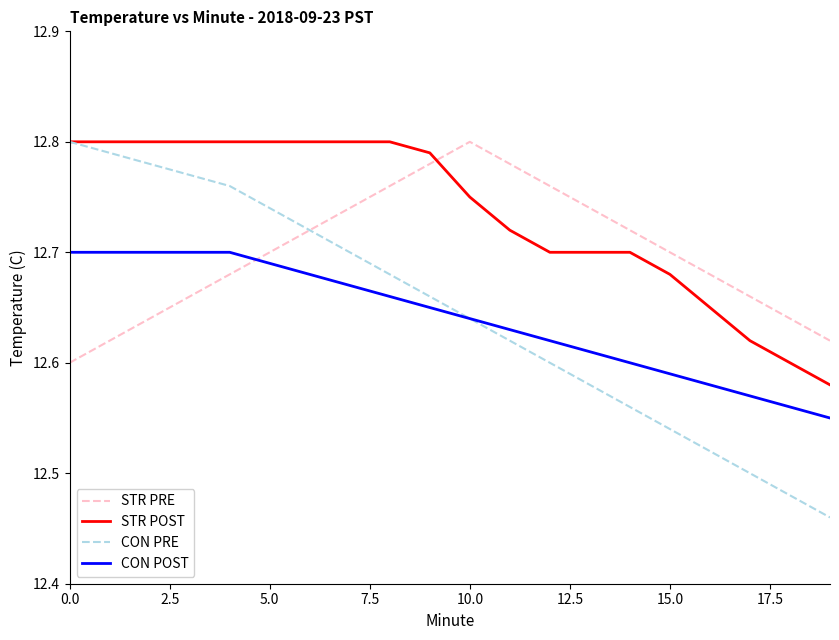

After their last crossing, which series has the higher values: STR PRE or CON POST?

STR PRE